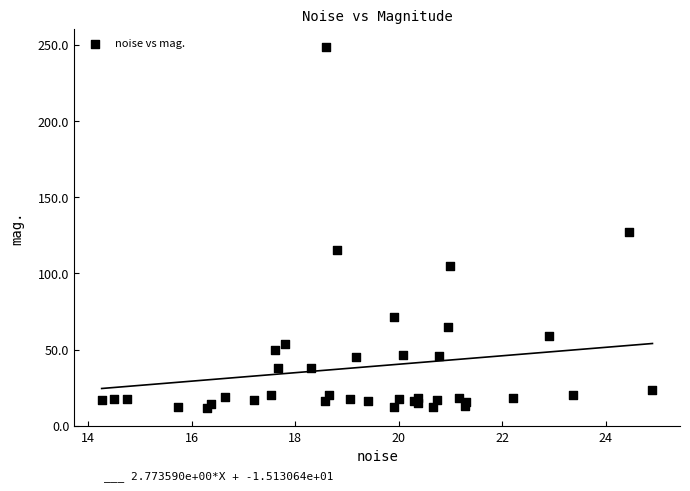

What Y value in the scatter plot is closest to 130?

126.9